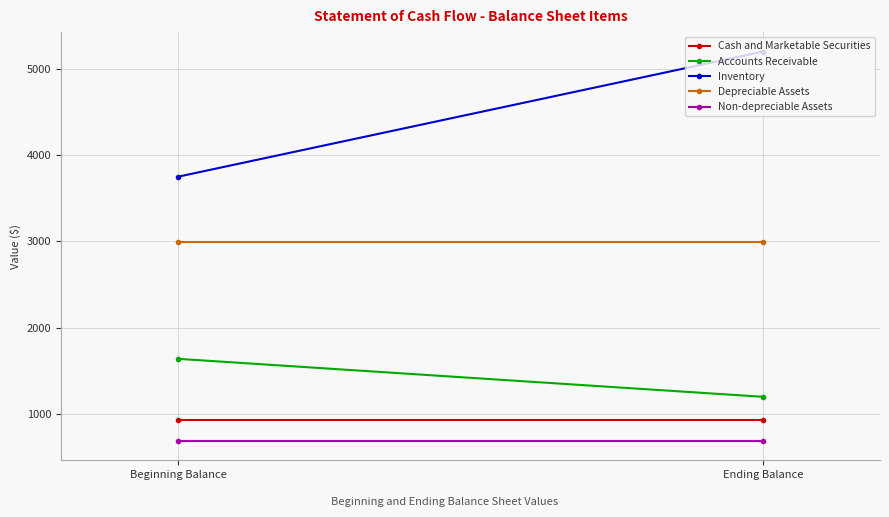

Rank the series at Ending Balance from highest to lowest value.

Inventory, Depreciable Assets, Accounts Receivable, Cash and Marketable Securities, Non-depreciable Assets